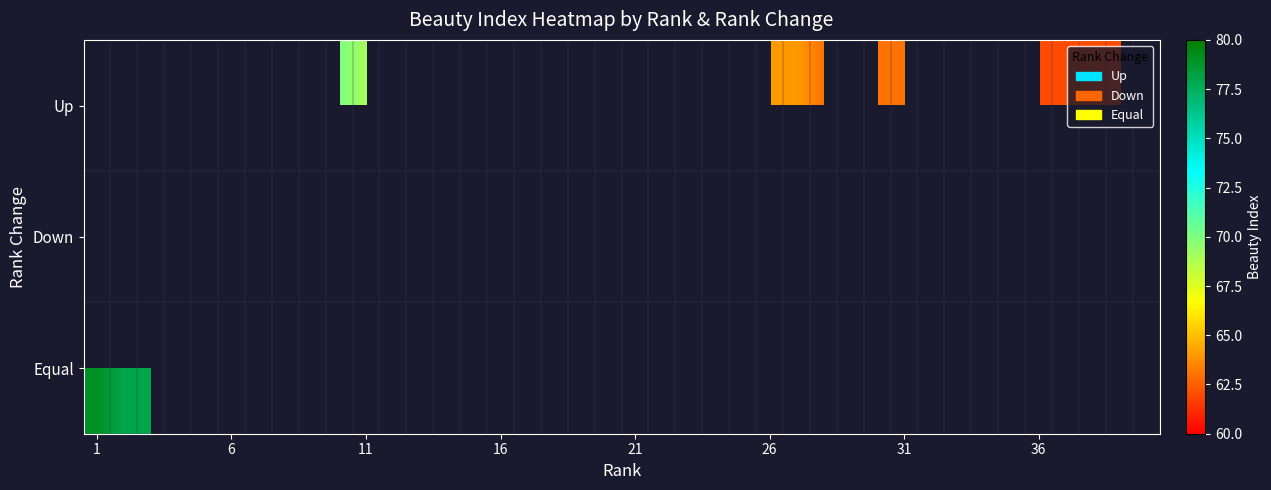

At which category does the chart reach its minimum across all series?

39